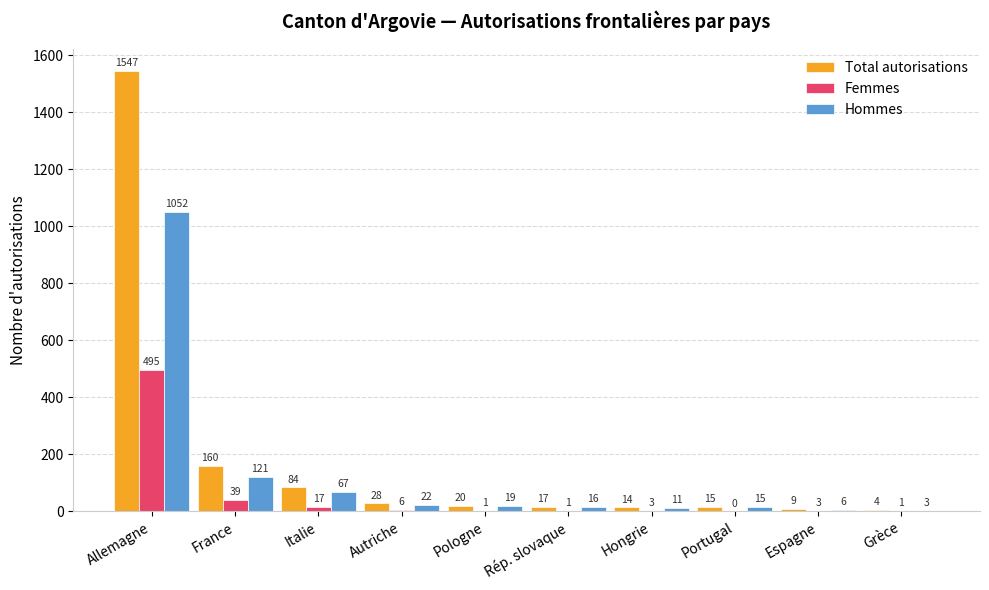

What is the maximum value for Total autorisations?

1547